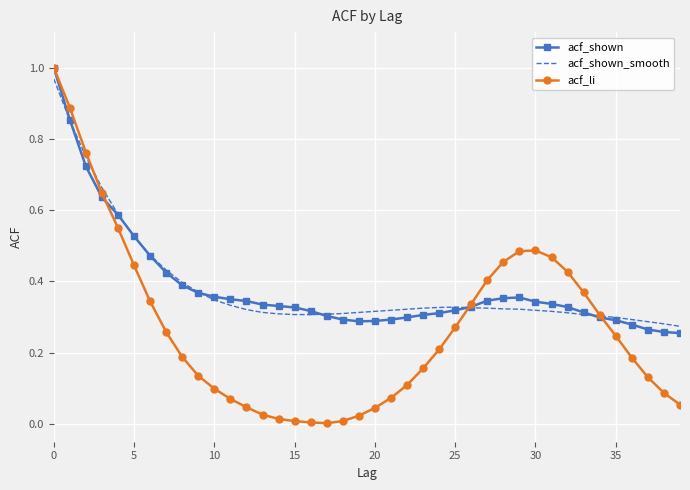

Which series ends up on top after the final intersection of acf_li and acf_shown?

acf_shown